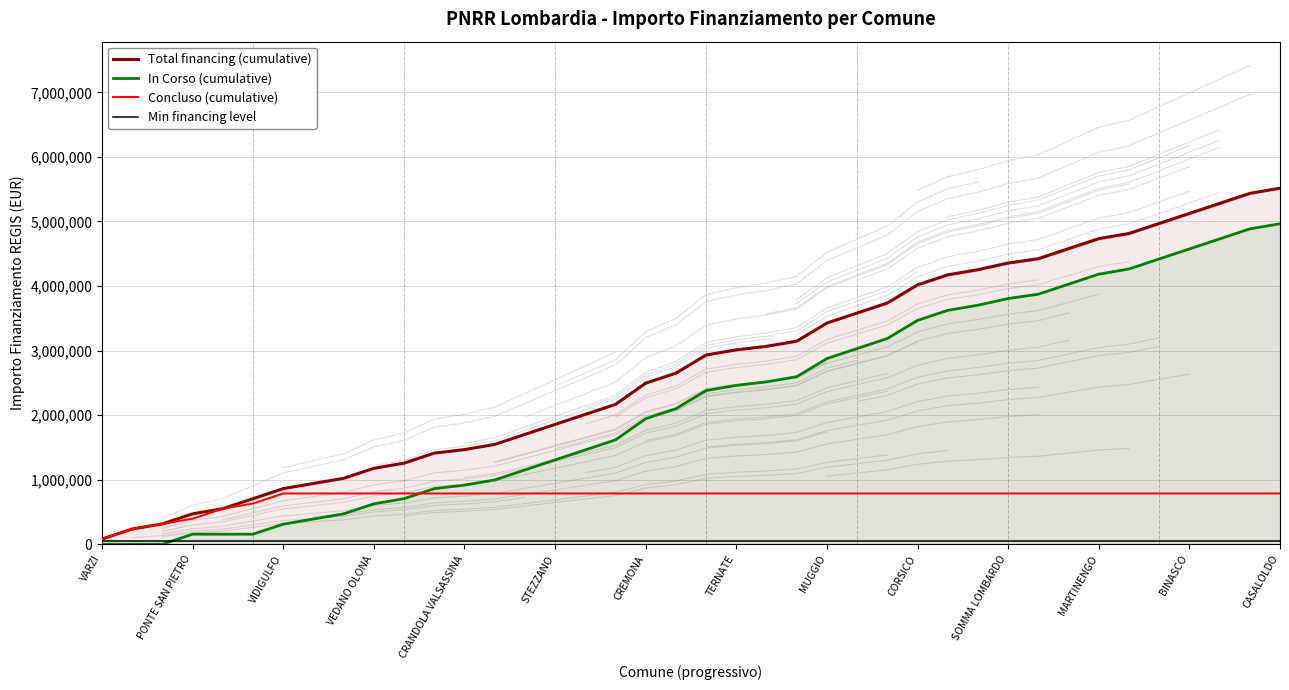

Is it true that In Corso (cumulative) equals 110952 at CREMONA?

False